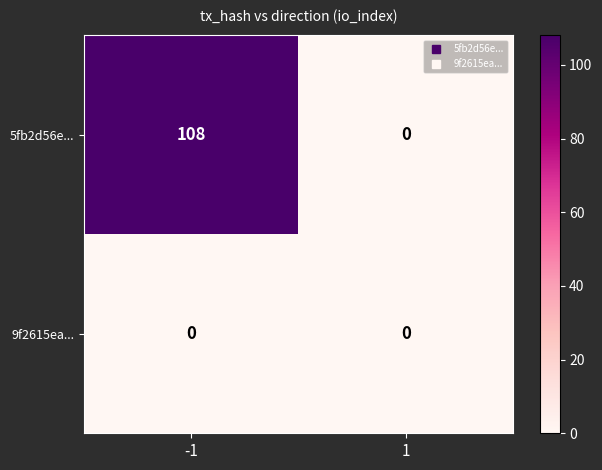

What is the sum of all 5fb2d56e... values?

108